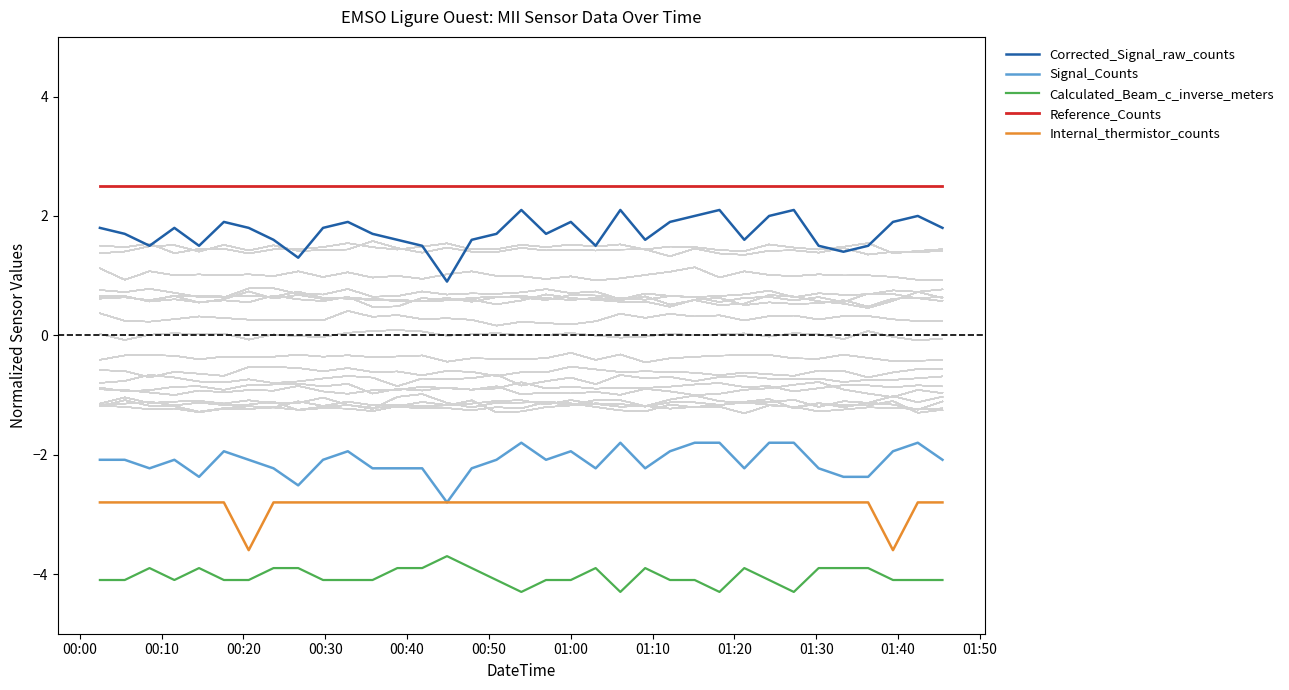

What is the minimum value for Reference_Counts?

2.5